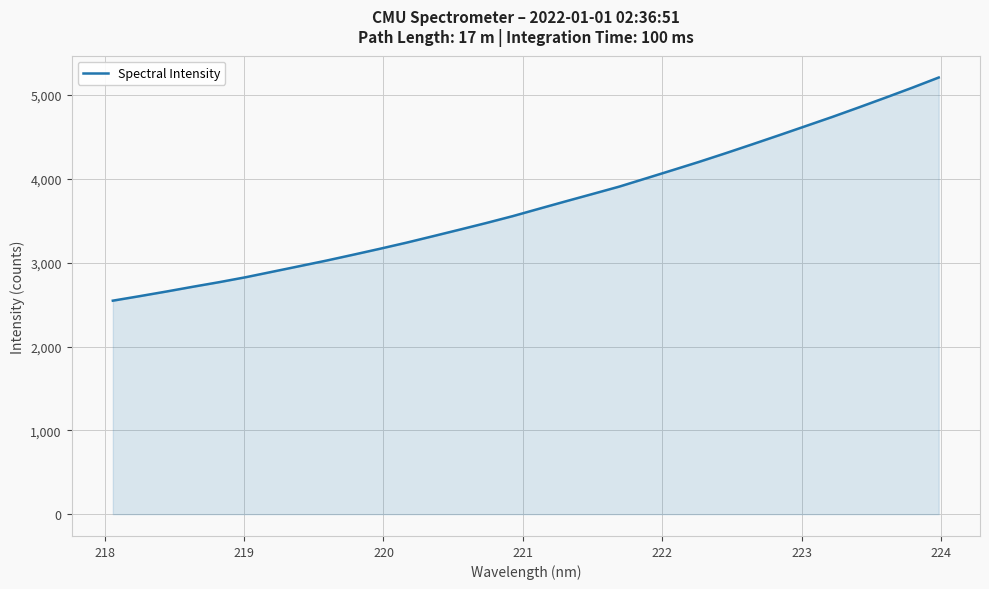

What is the maximum value shown in the chart?

5210.2